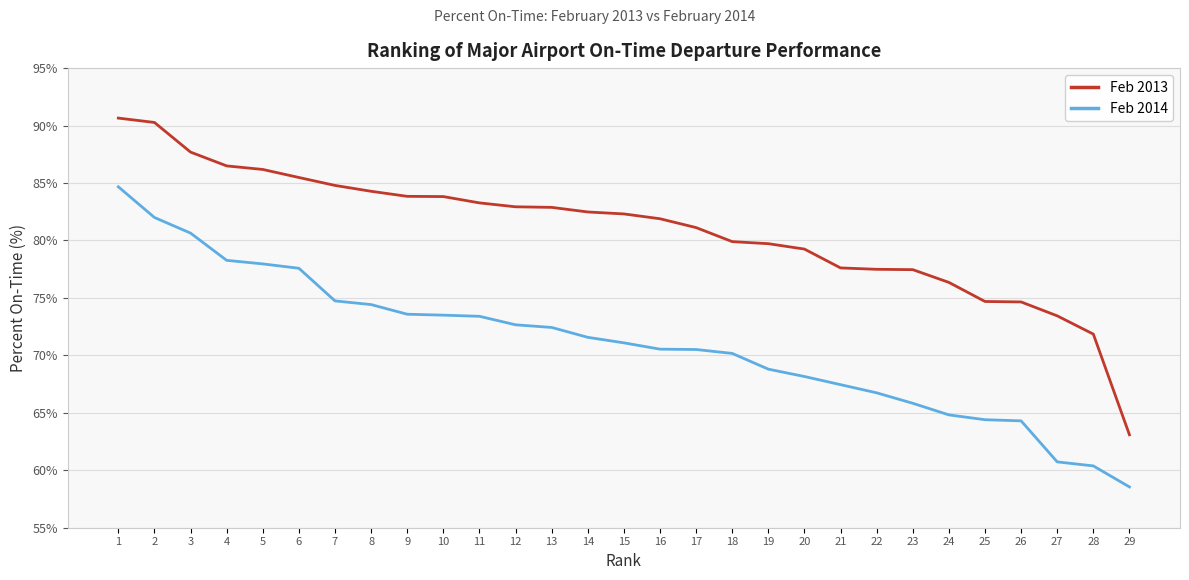

Is it true that Feb 2013 equals 85.5 at 6?

True